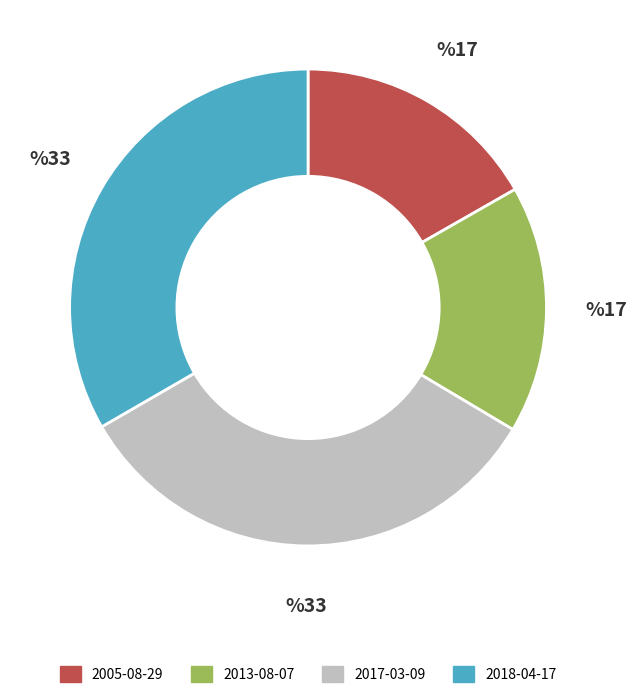

True or false: 2013-08-07 accounts for 17% of the total.

True